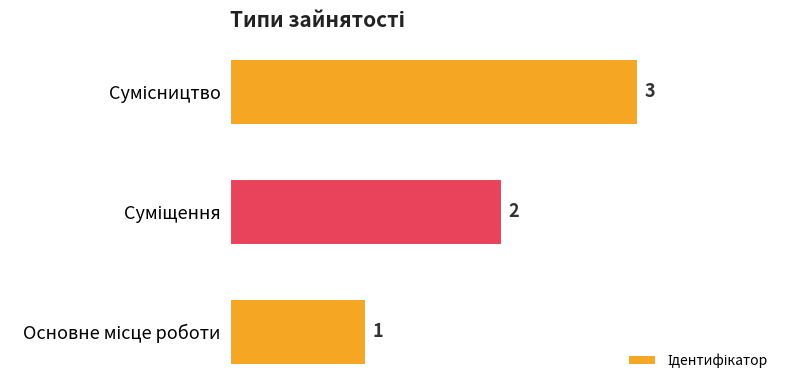

What is the maximum value shown in the chart?

3